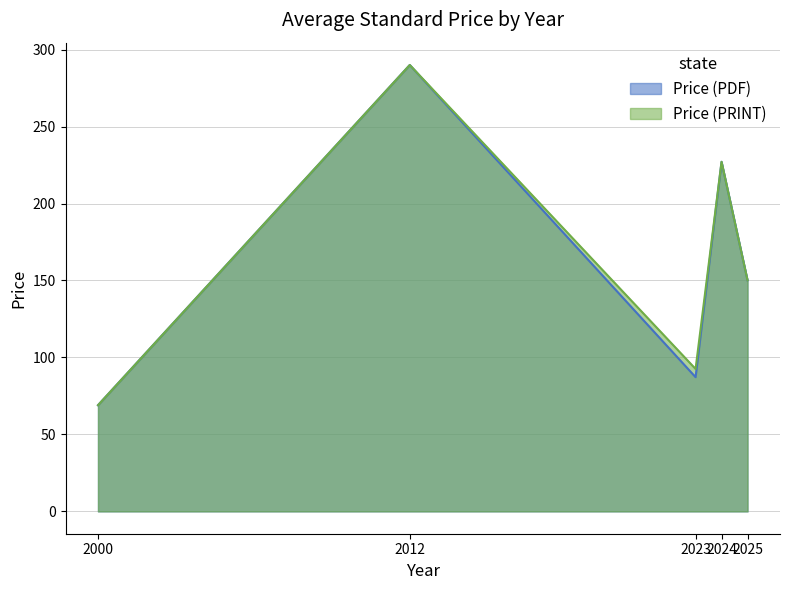

The Price (PRINT) series shows 227.1 at 2024. True or false?

True